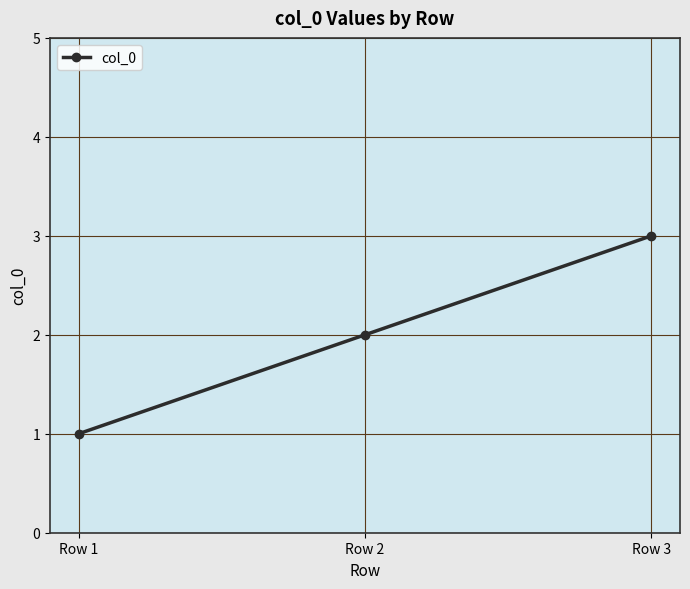

What is the ratio of the value at Row 3 to the value at Row 1?

3.0